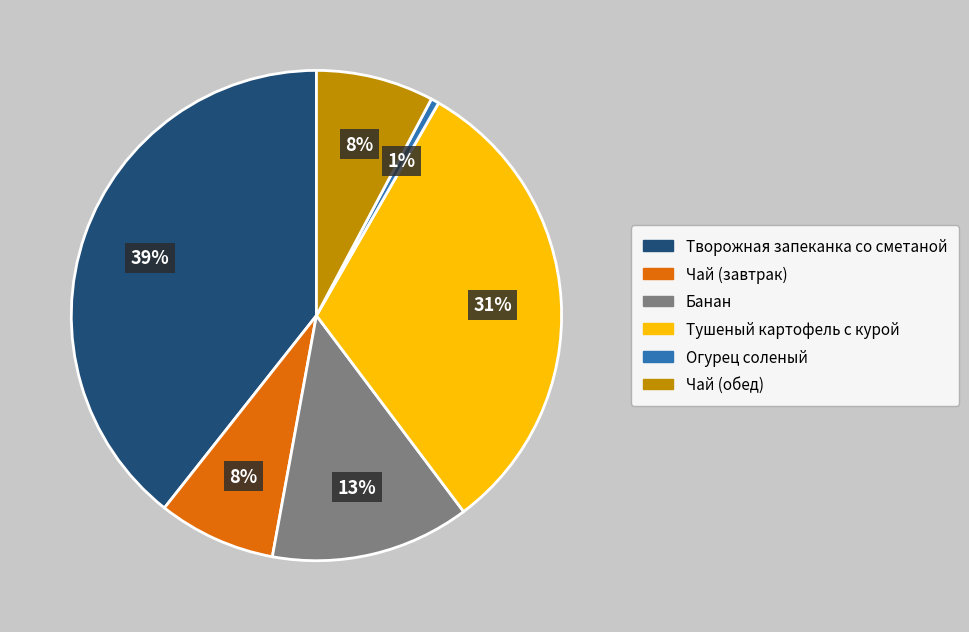

How many segments does this pie chart have?

6